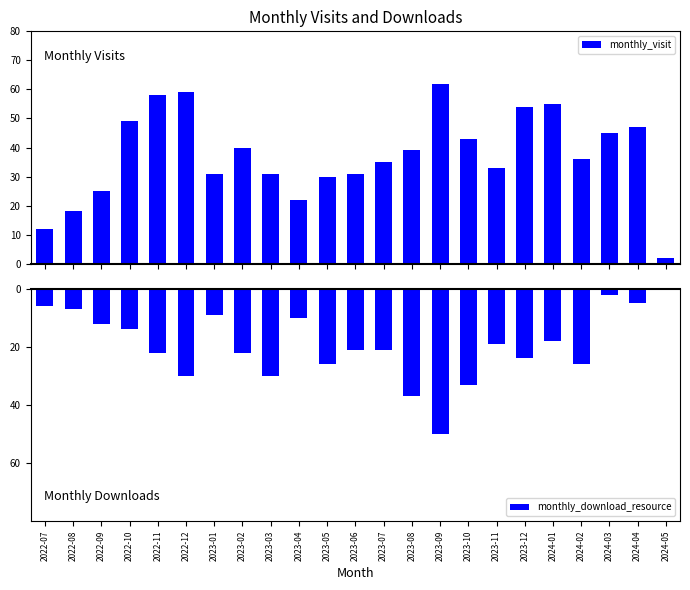

At how many categories does at least one series exceed -37?

23